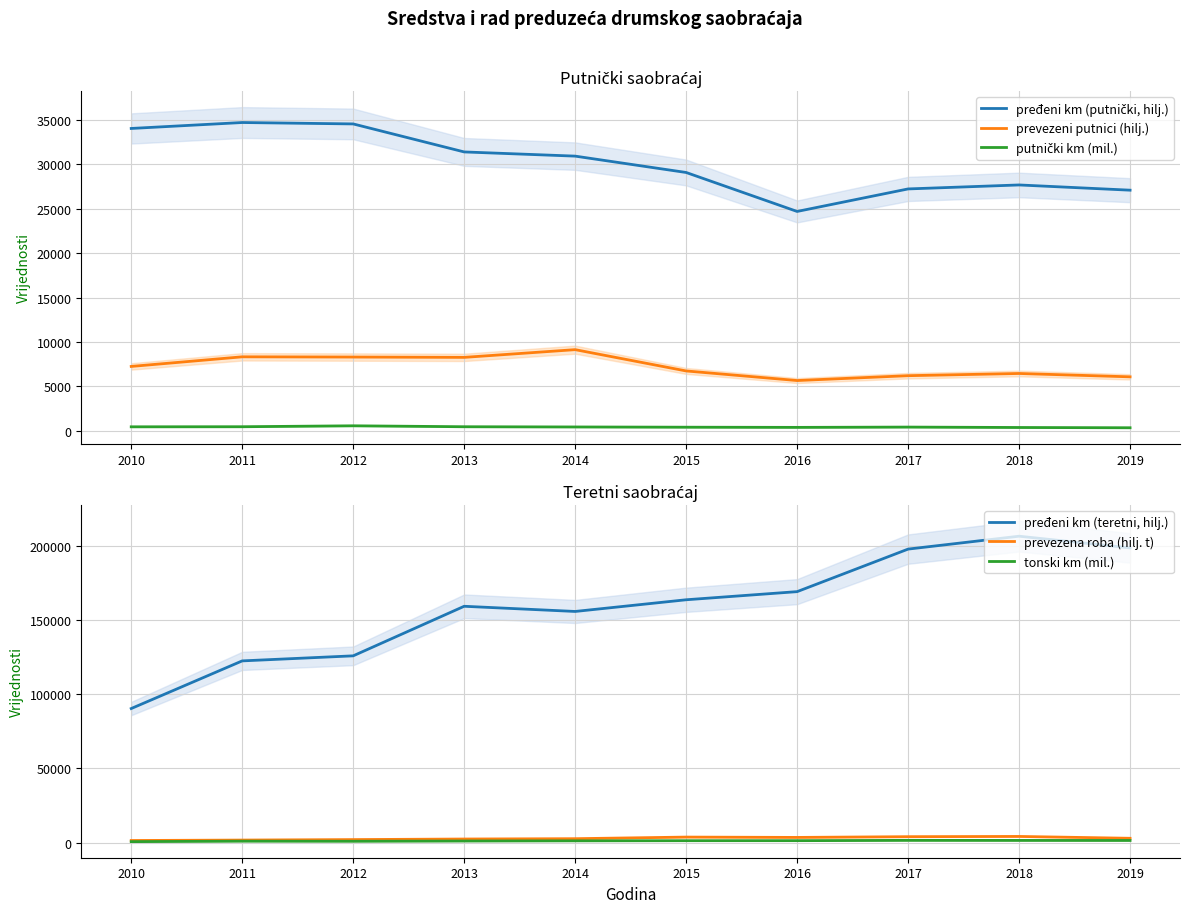

What are all the series names shown in the legend?

pređeni km (putnički, hilj.), prevezeni putnici (hilj.), putnički km (mil.), pređeni km (teretni, hilj.), prevezena roba (hilj. t), tonski km (mil.)